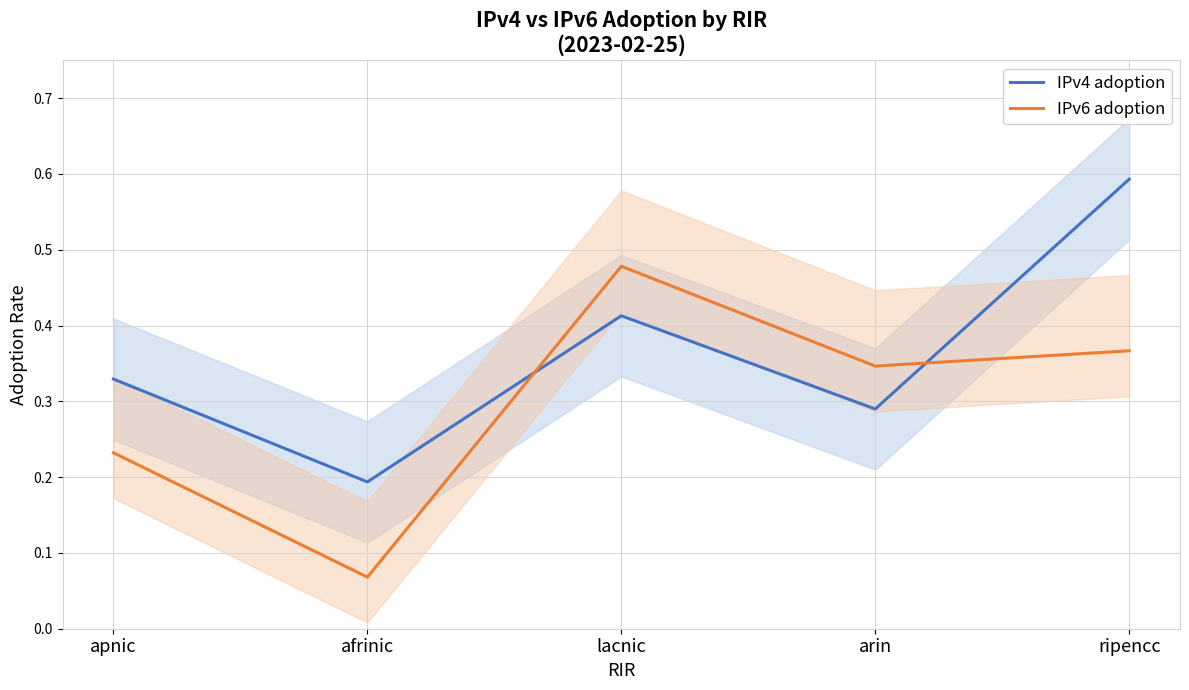

What is the value of the IPv4 adoption point at the 4th from the left?

0.3